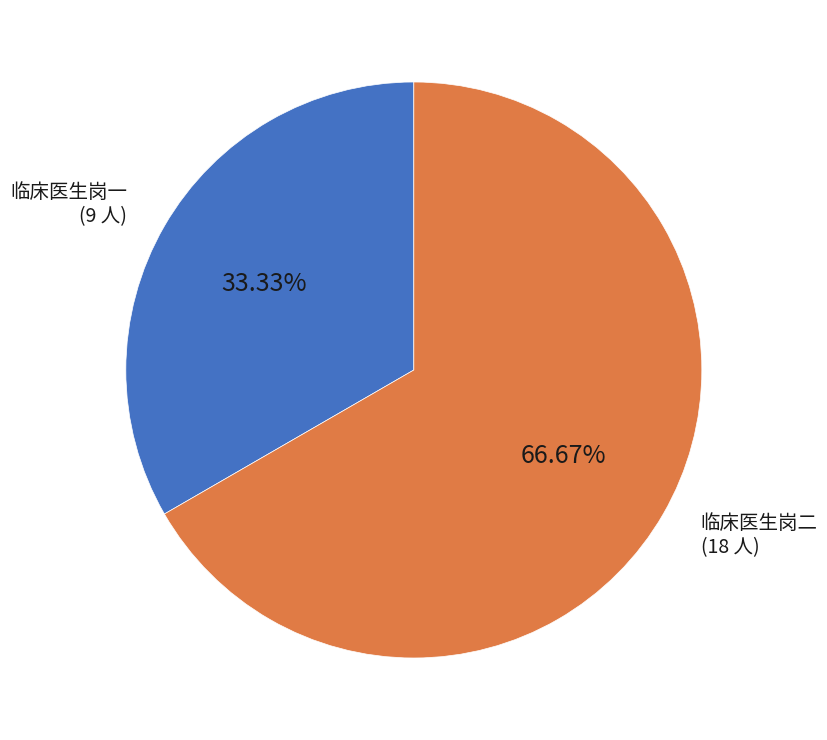

Is it true that 临床医生岗二 is 67% of the pie?

True